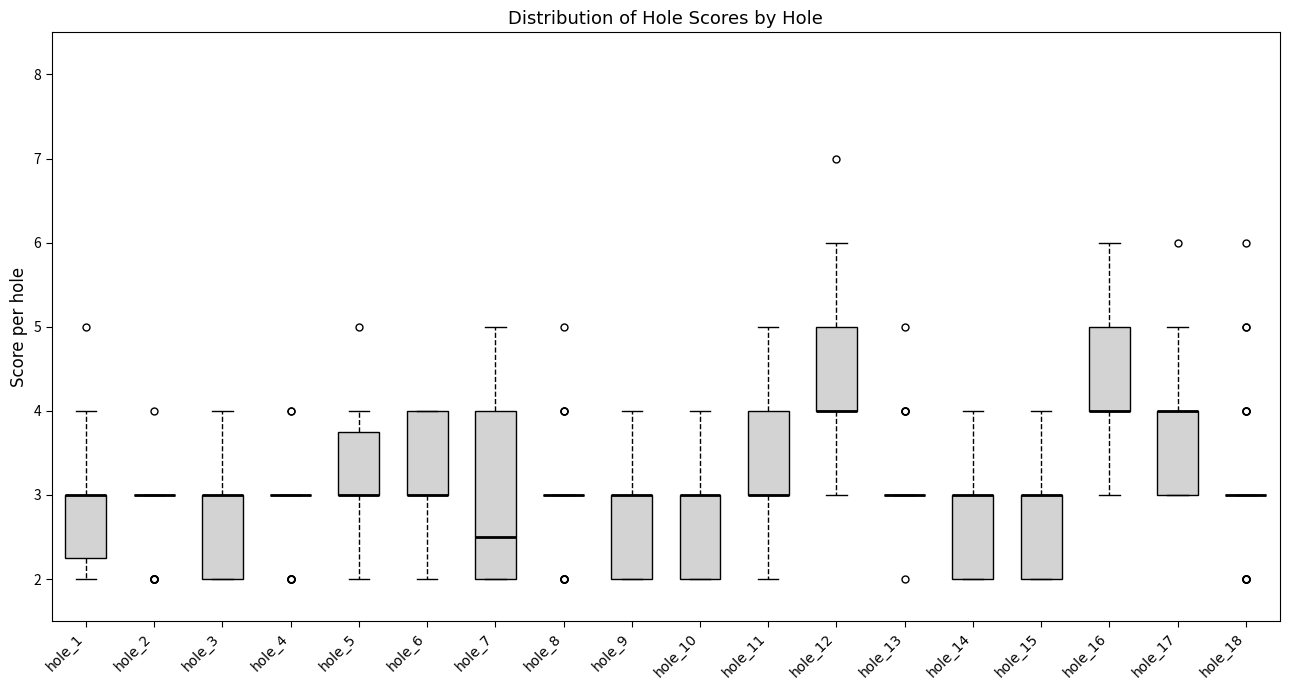

Comparing the boxes themselves (not the whiskers), which one is the tallest?

hole_7